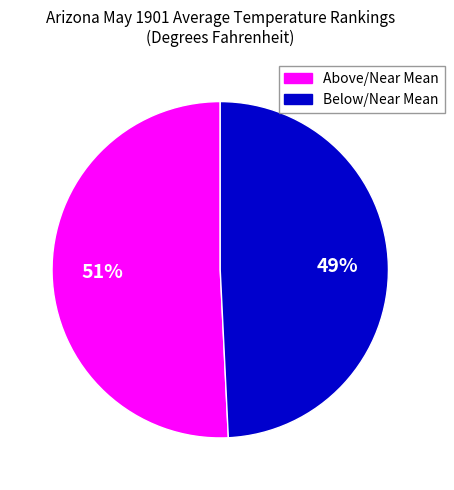

Is there a majority slice in this chart?

Yes